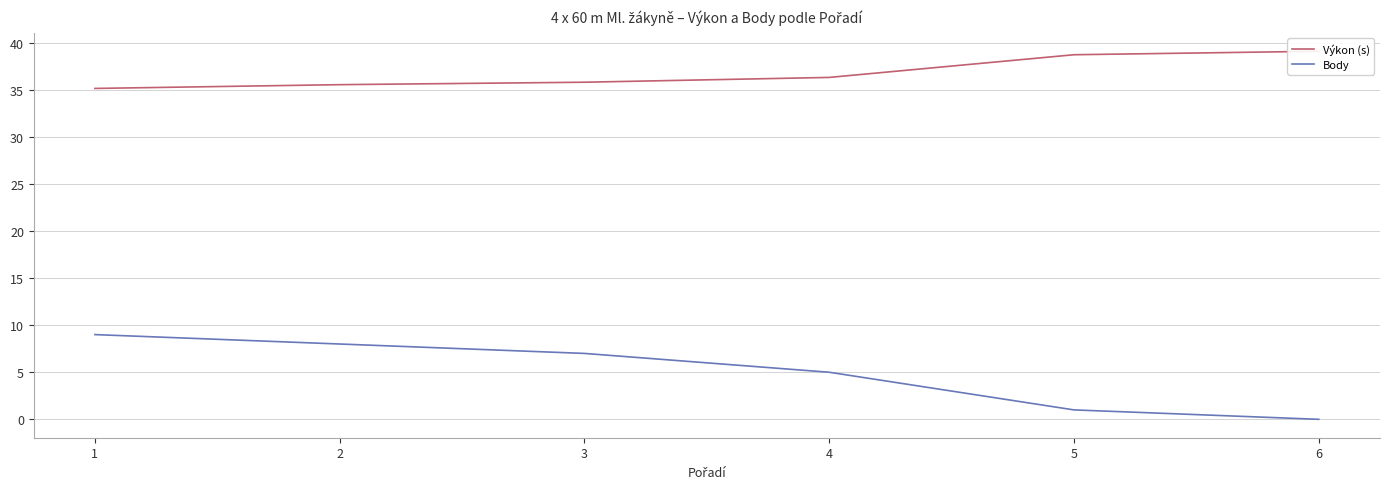

What is the spread (max minus min) of values at 5?

37.7